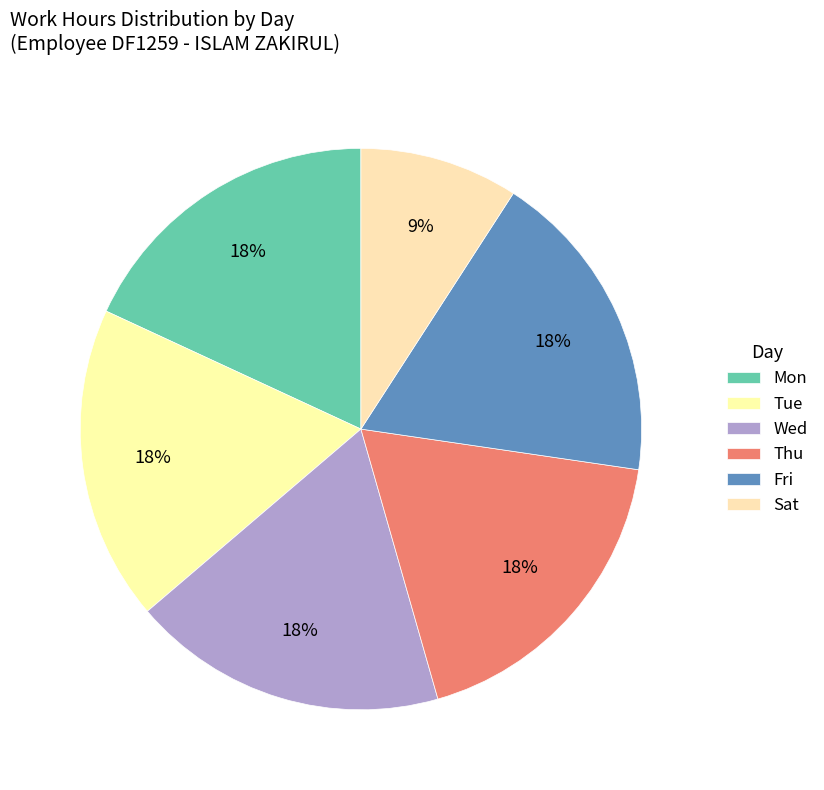

How many slices are in this pie chart?

6